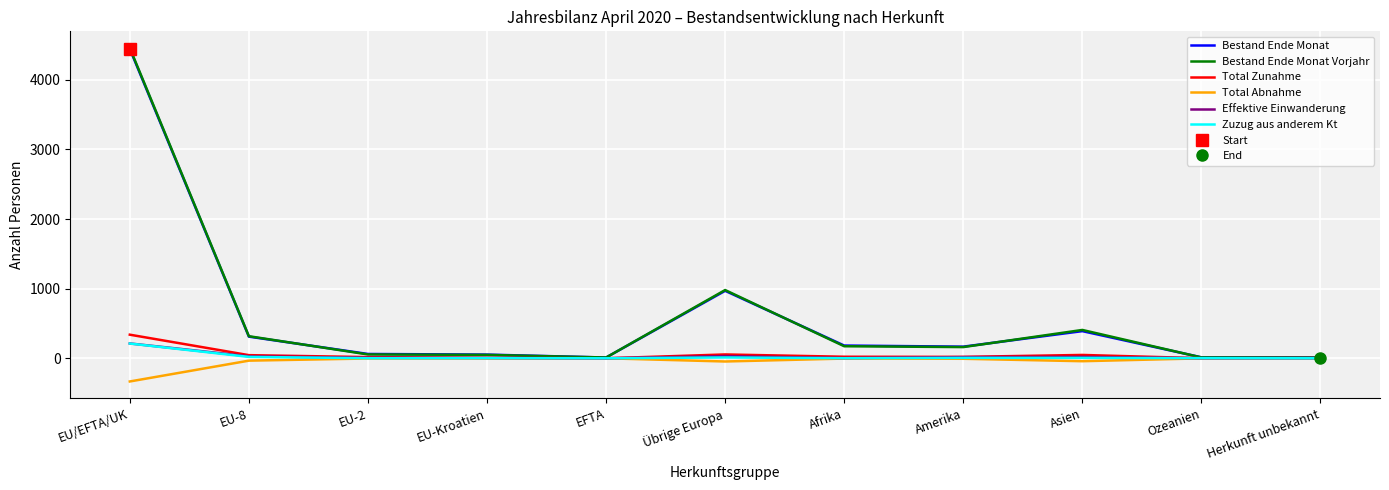

Reading left to right, extract all data points from this chart.

Bestand Ende Monat: EU/EFTA/UK=4443	EU-8=311	EU-2=62	EU-Kroatien=53	EFTA=11	Übrige Europa=969	Afrika=183	Amerika=167	Asien=390	Ozeanien=14	Herkunft unbekannt=11
Bestand Ende Monat Vorjahr: EU/EFTA/UK=4456	EU-8=317	EU-2=55	EU-Kroatien=49	EFTA=11	Übrige Europa=980	Afrika=173	Amerika=161	Asien=407	Ozeanien=12	Herkunft unbekannt=9
Total Zunahme: EU/EFTA/UK=339	EU-8=45	EU-2=17	EU-Kroatien=6	EFTA=0	Übrige Europa=55	Afrika=22	Amerika=20	Asien=48	Ozeanien=1	Herkunft unbekannt=3
Total Abnahme: EU/EFTA/UK=-333	EU-8=-34	EU-2=-3	EU-Kroatien=-2	EFTA=0	Übrige Europa=-46	Afrika=-4	Amerika=-7	Asien=-42	Ozeanien=-1	Herkunft unbekannt=0
Effektive Einwanderung: EU/EFTA/UK=213	EU-8=29	EU-2=7	EU-Kroatien=5	EFTA=0	Übrige Europa=32	Afrika=3	Amerika=17	Asien=21	Ozeanien=1	Herkunft unbekannt=1
Zuzug aus anderem Kt: EU/EFTA/UK=212	EU-8=20	EU-2=1	EU-Kroatien=2	EFTA=0	Übrige Europa=12	Afrika=1	Amerika=6	Asien=6	Ozeanien=2	Herkunft unbekannt=0